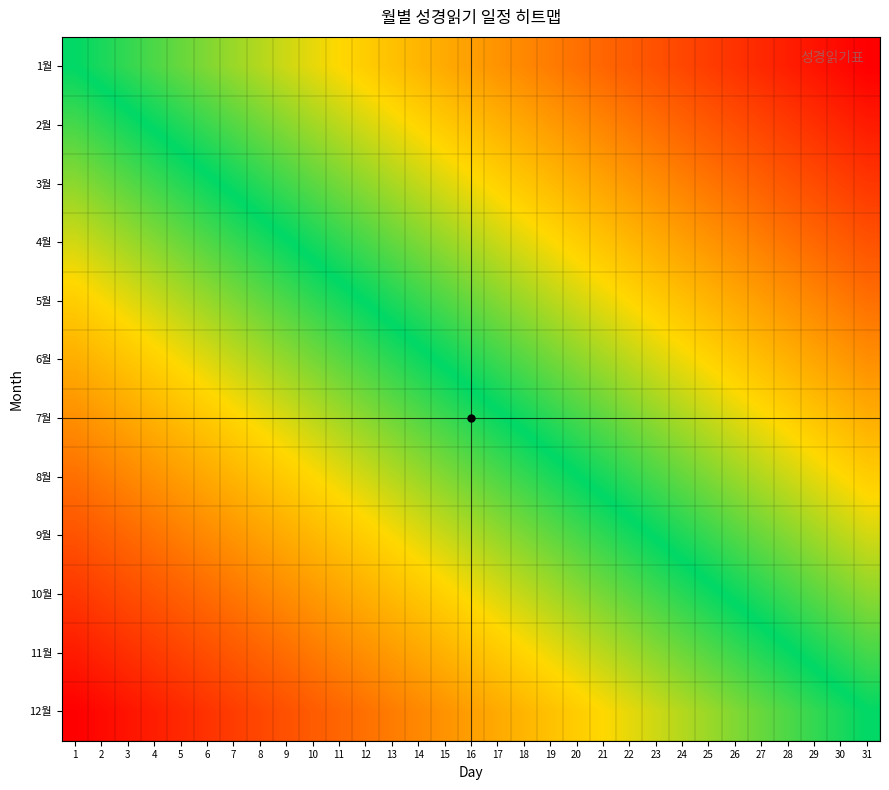

At which category does the chart reach its peak across all series?

31